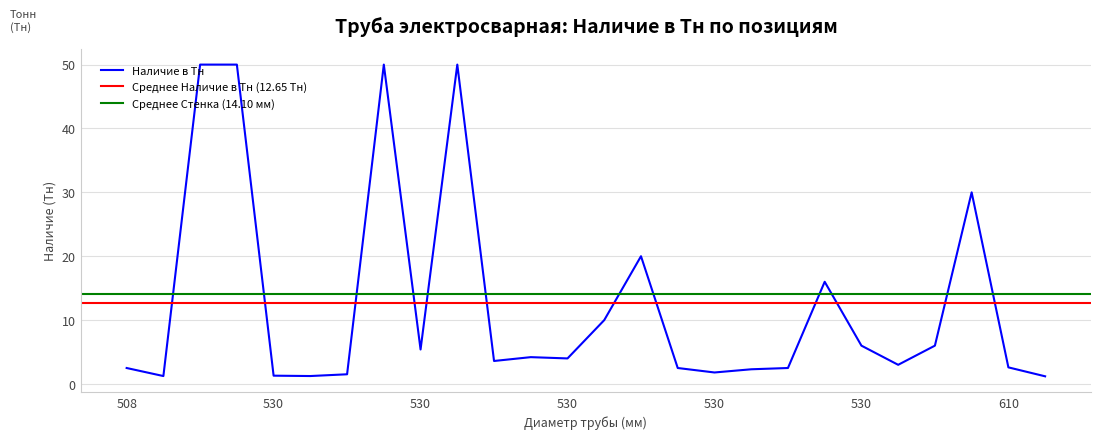

How many values exceed 4?

12